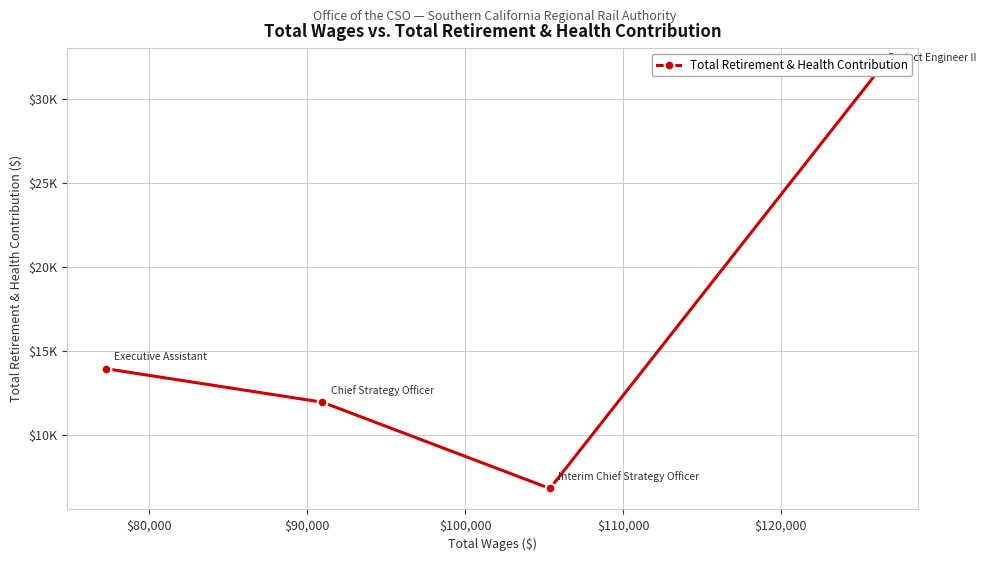

What is the average value?

16115